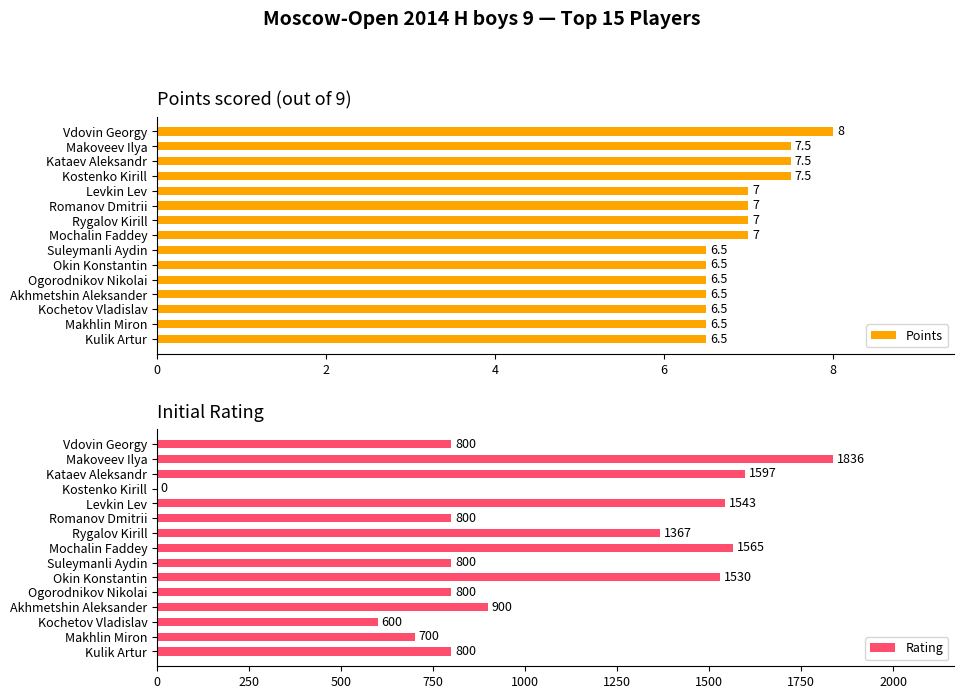

What is the average value of the Points series?

6.9